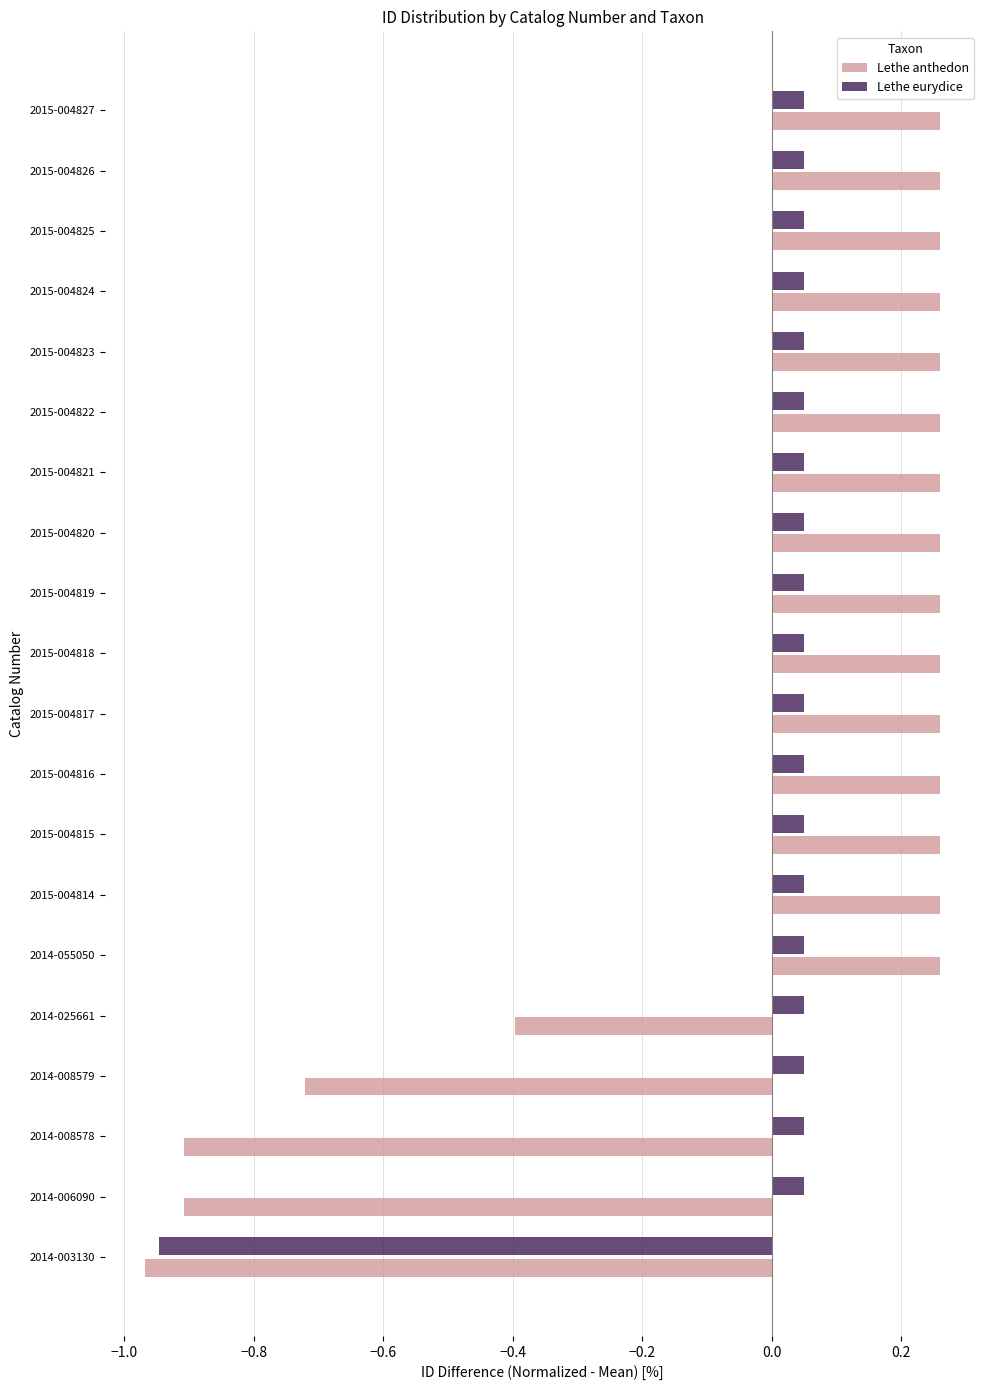

Which series has the widest spread of values?

Lethe anthedon